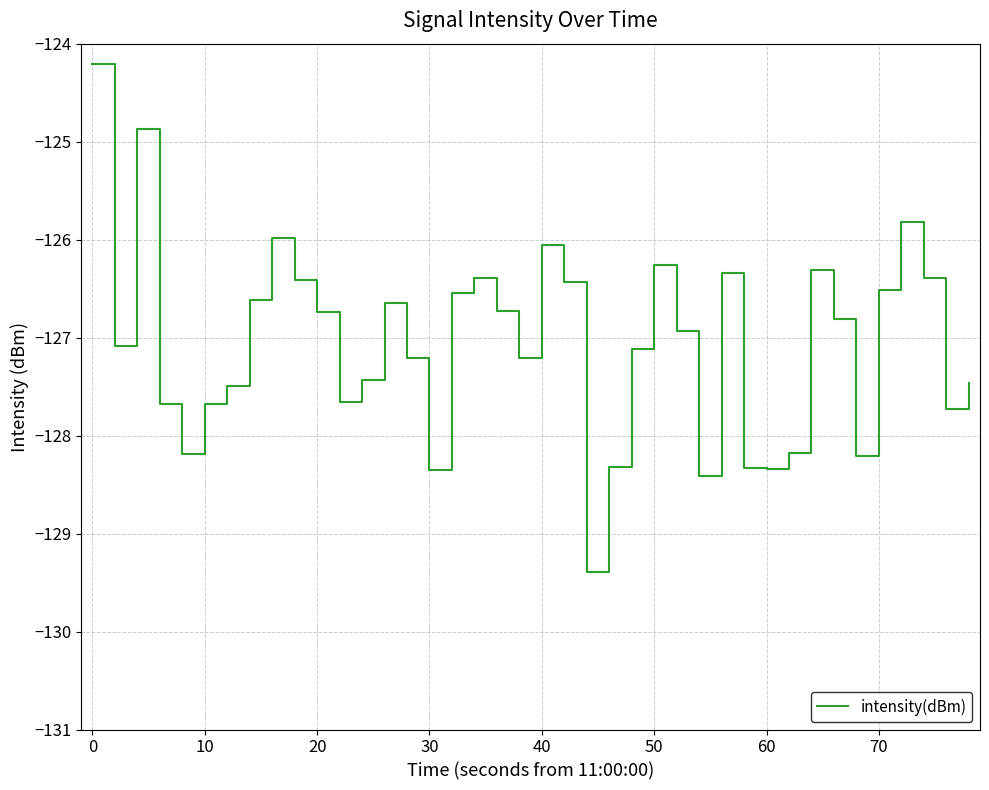

What is the smallest value displayed?

-129.4